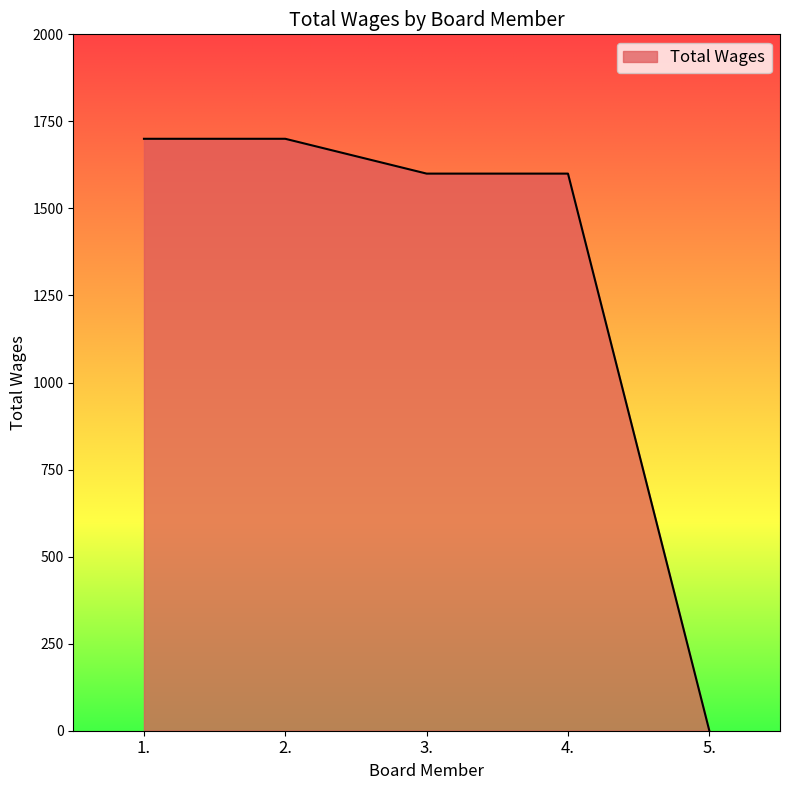

What is the difference between the maximum and second lowest values?

100